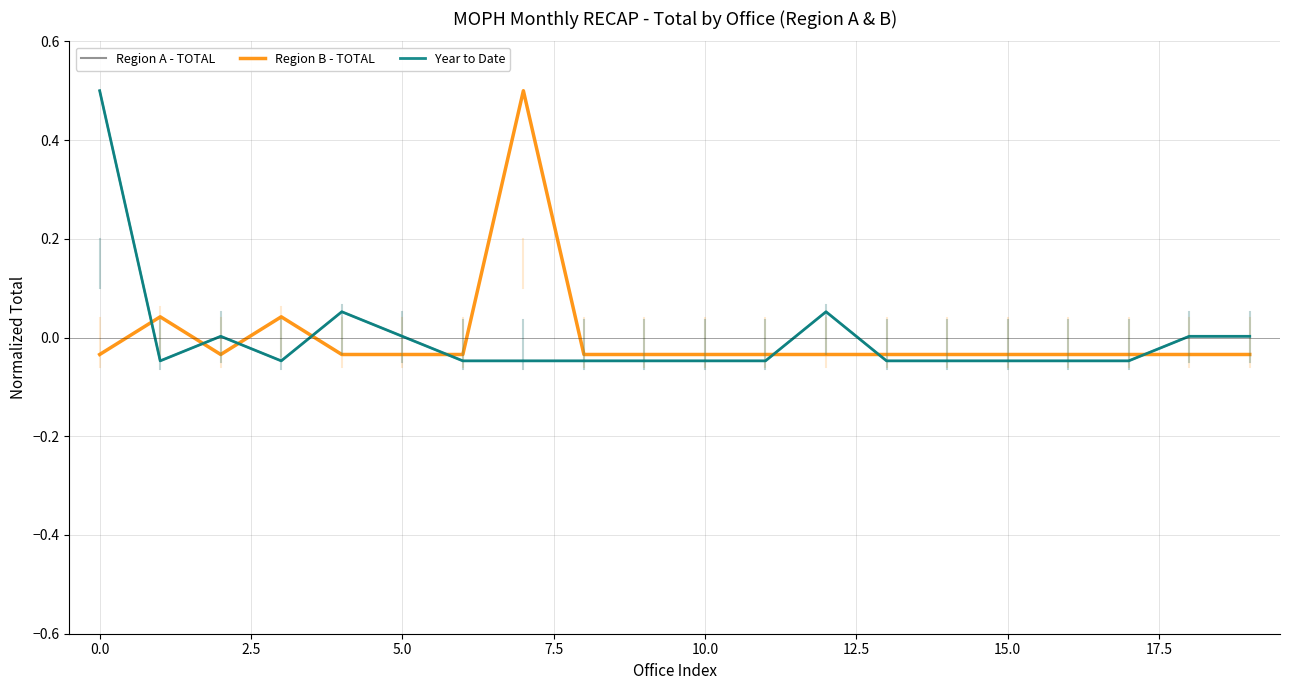

Does the chart display data point markers on the line(s)?

No